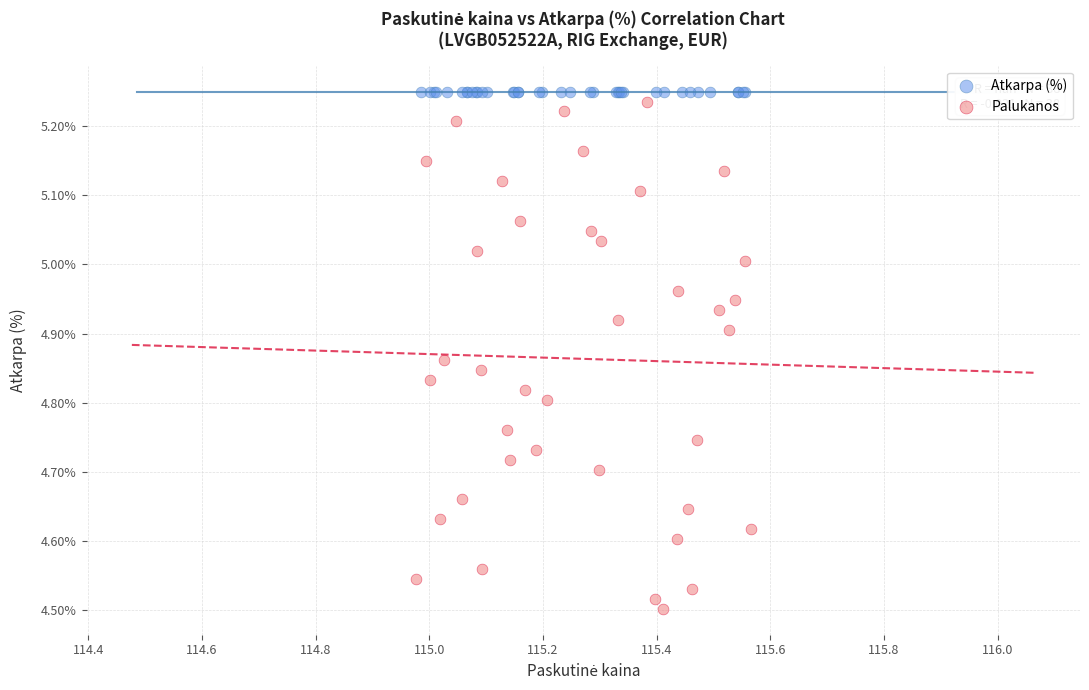

Which series reaches the minimum Y coordinate?

Palukanos